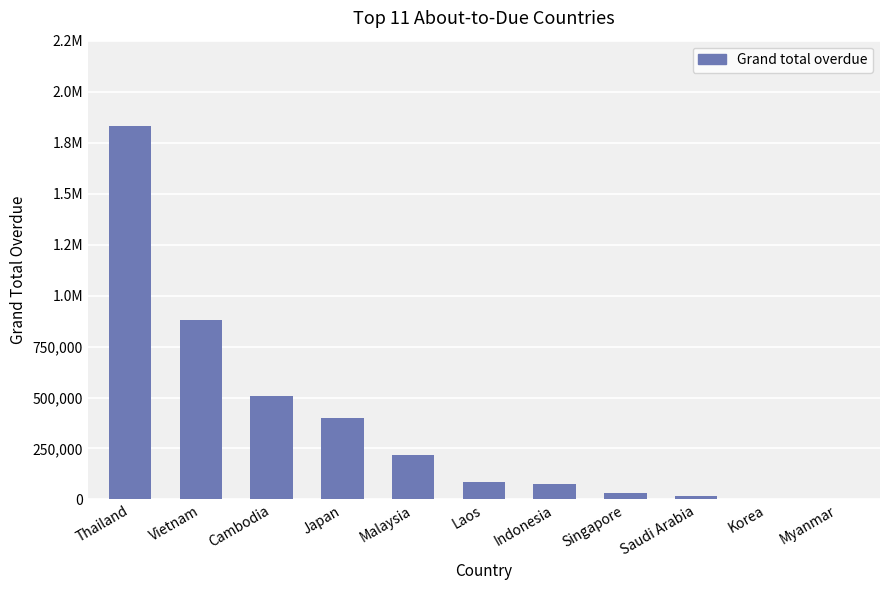

Where is the data nearest to the value 916274?

Vietnam